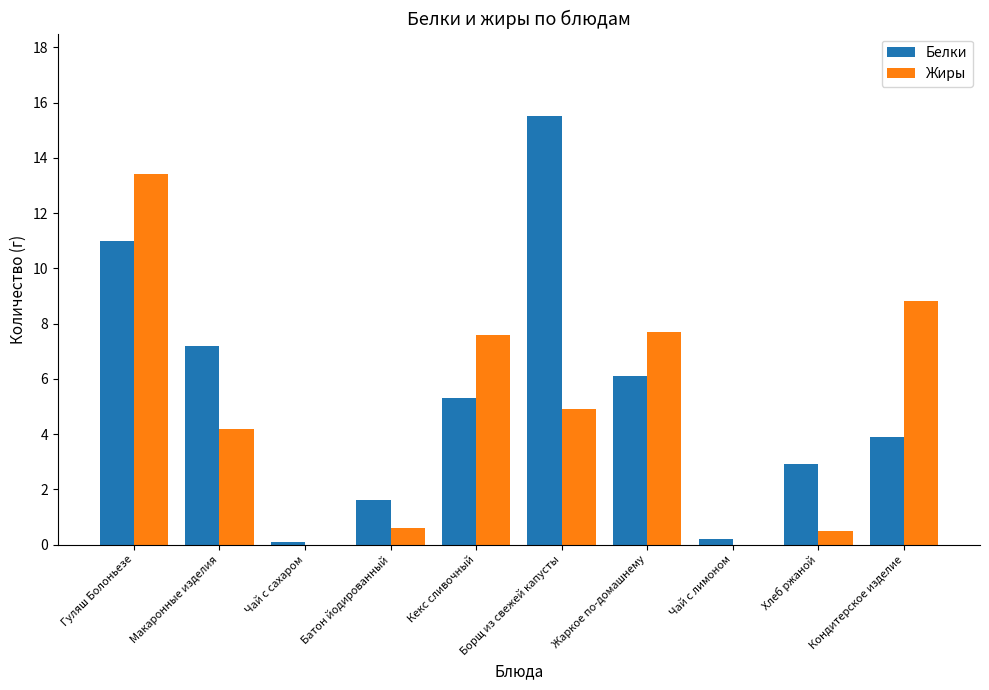

What is the sum of all Белки values?

53.8